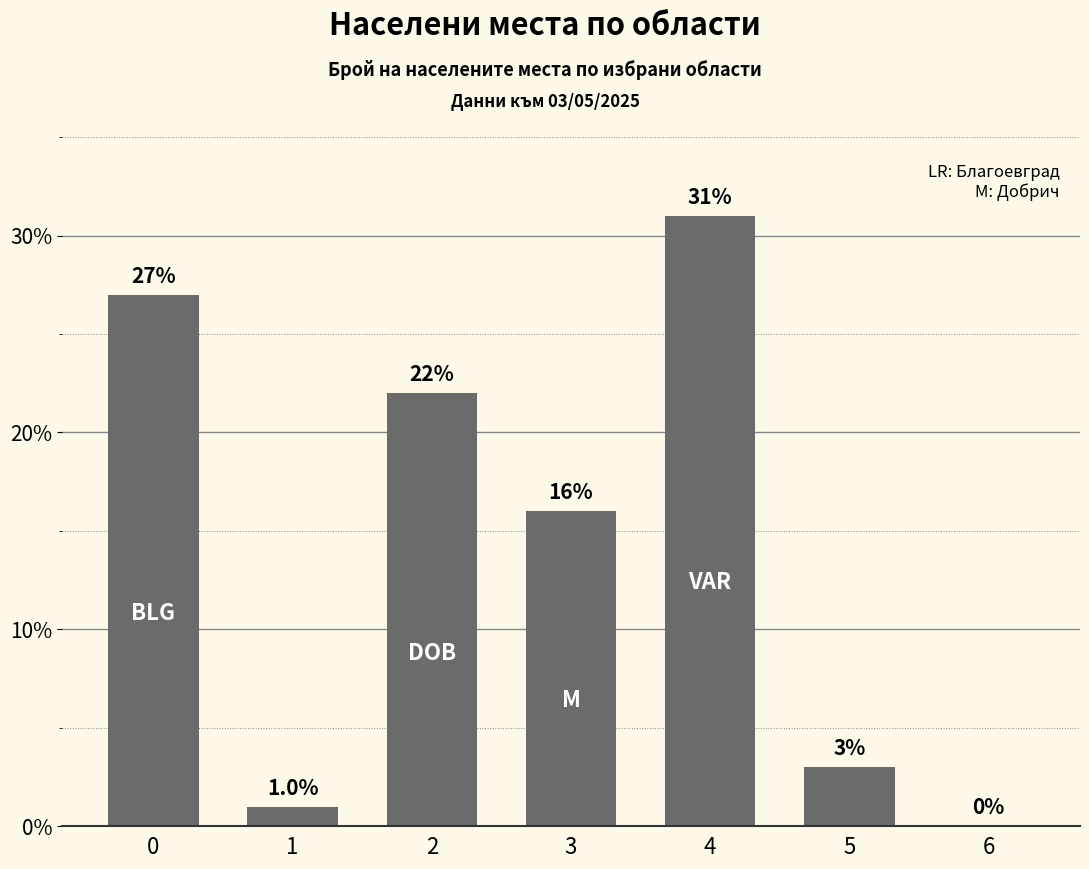

Read the value at 2.

22